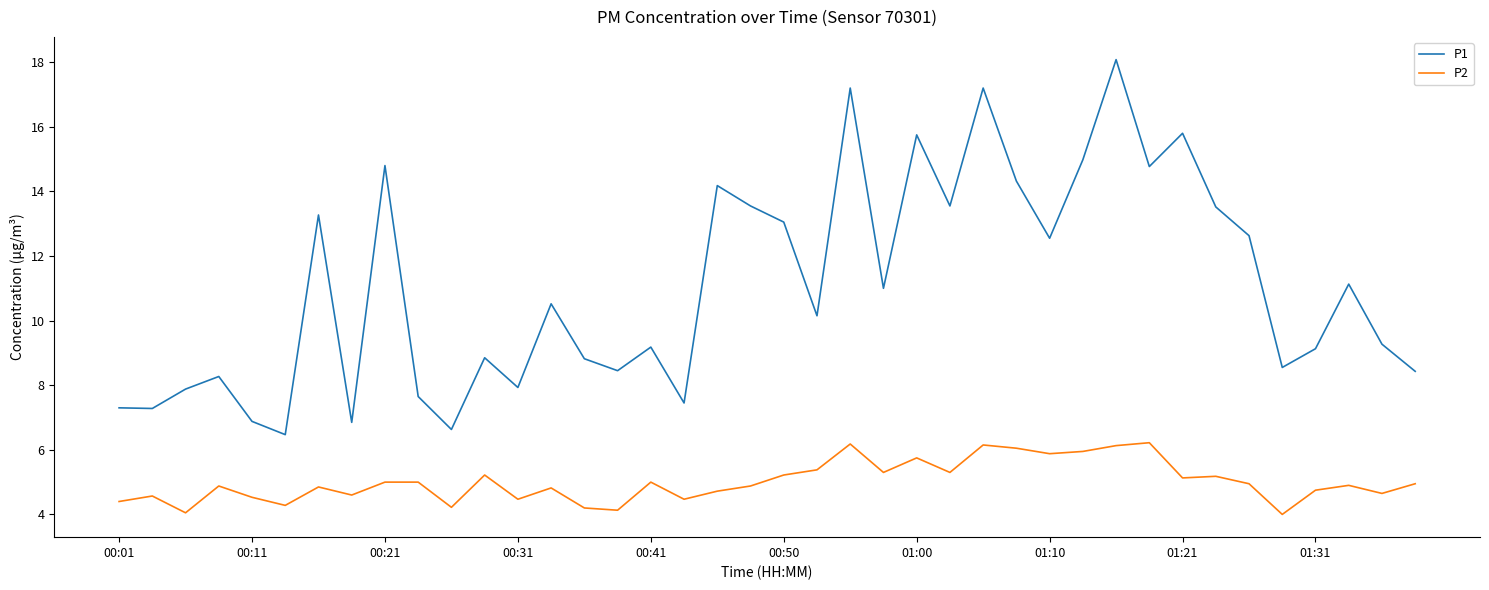

In P1, how many points are lower than both neighbors (excluding endpoints)?

13